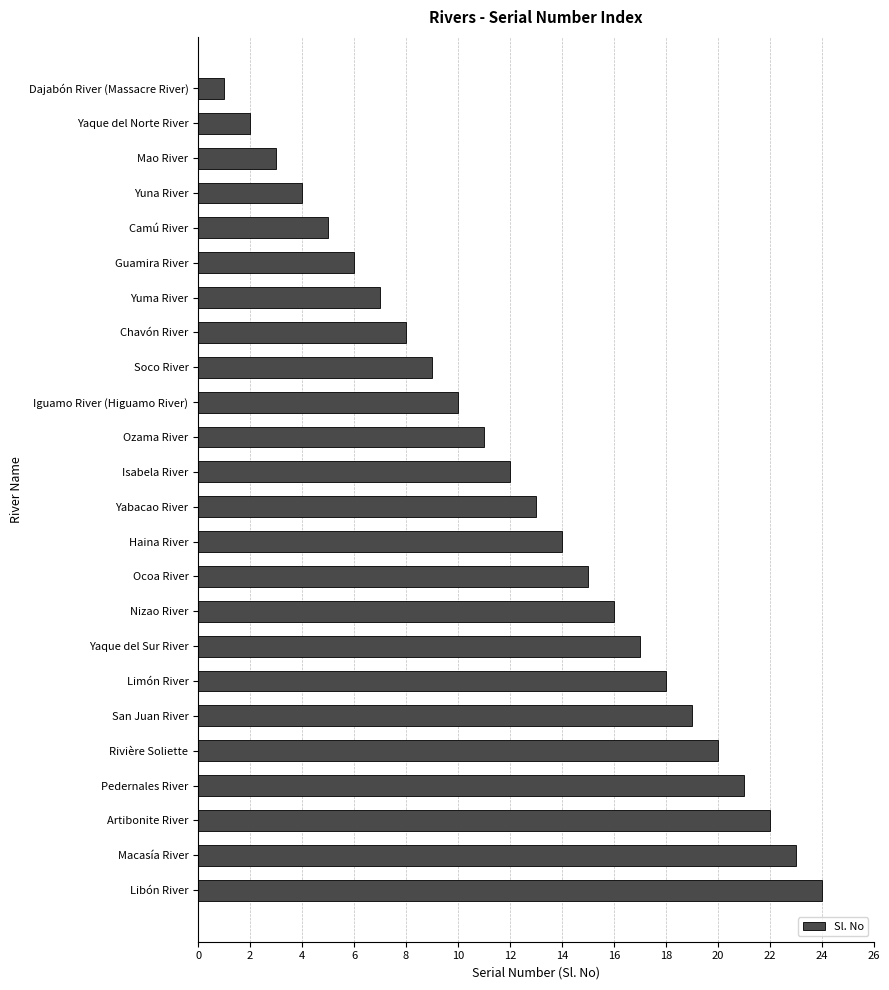

What is the smallest value displayed?

1